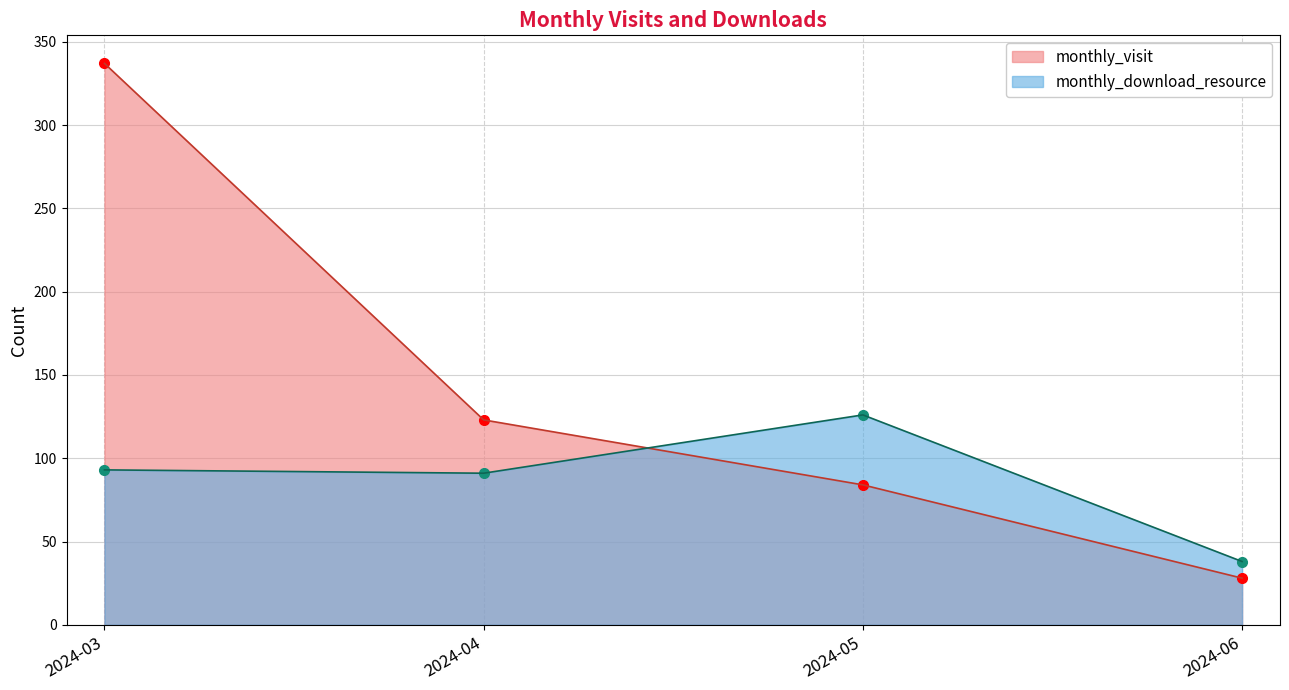

Does the chart have visible grid lines?

Yes